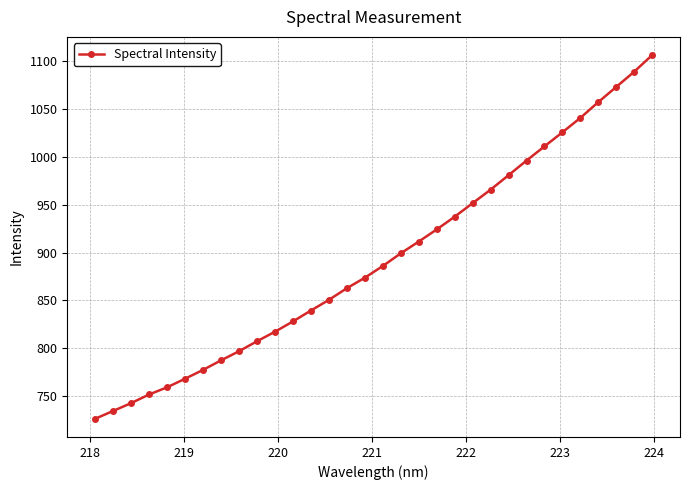

What is the value of the 27th point from the left?

1025.5